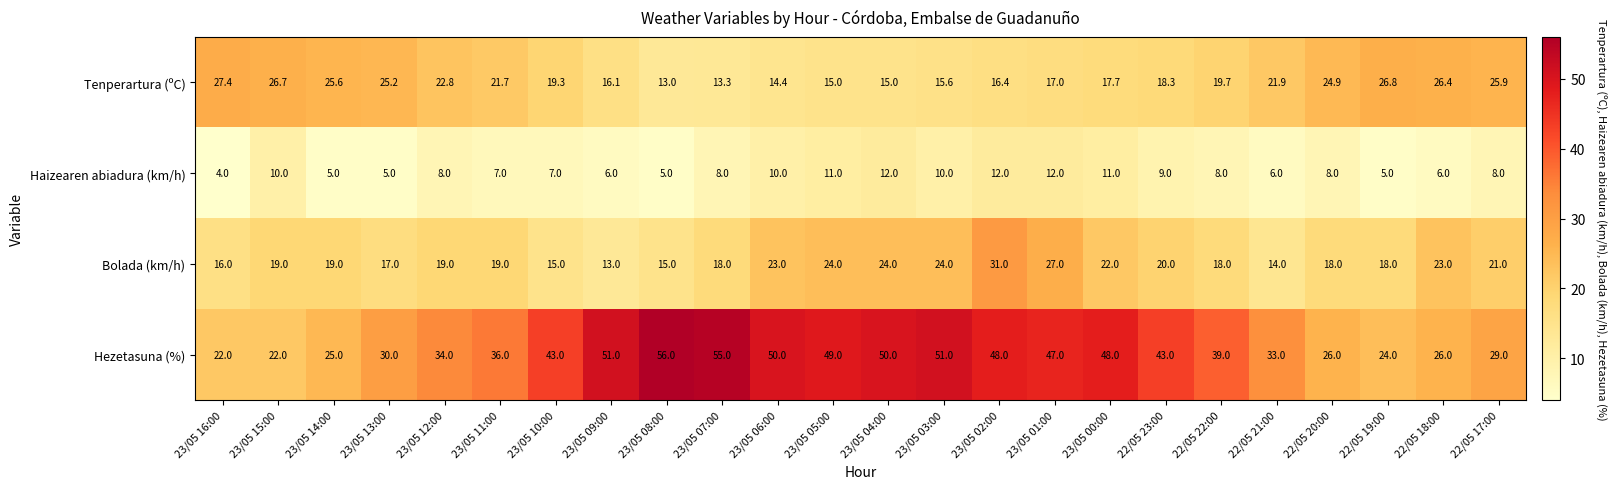

Which series has the largest total across all categories?

Hezetasuna (%)